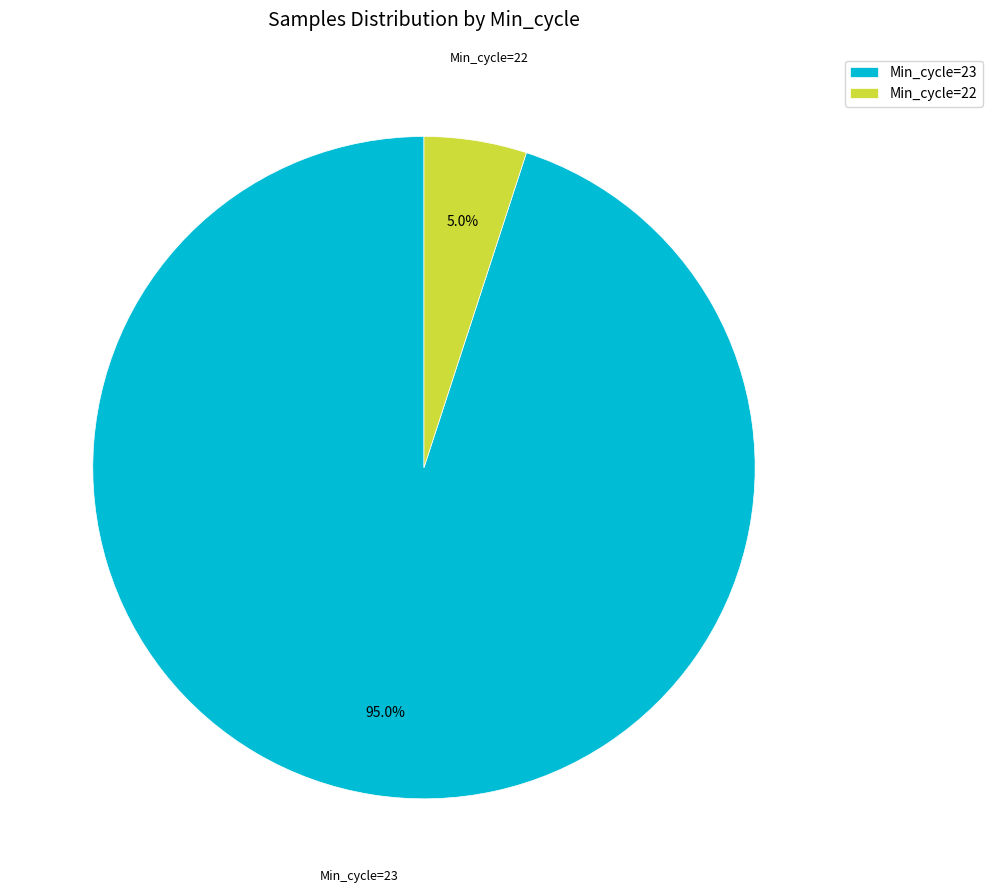

What percentage do Min_cycle=23 and Min_cycle=22 together represent?

100.0%